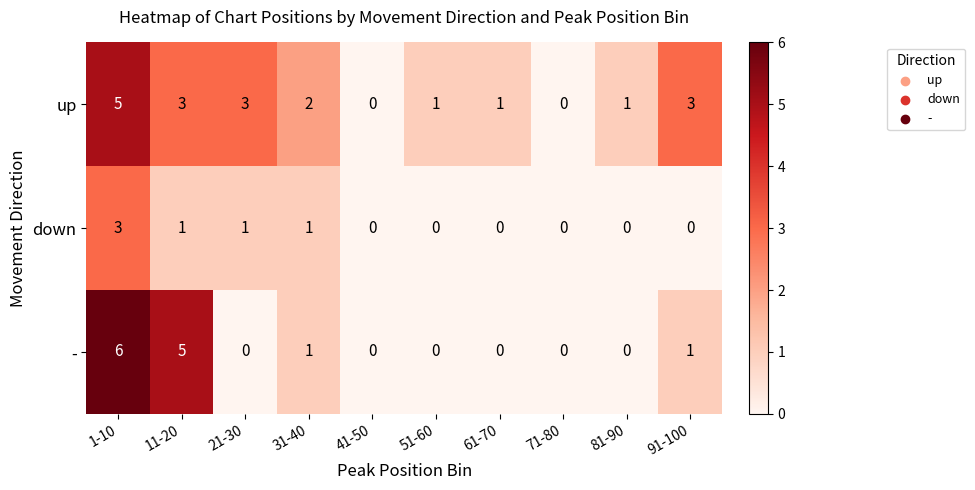

At which category does the chart reach its peak across all series?

1-10